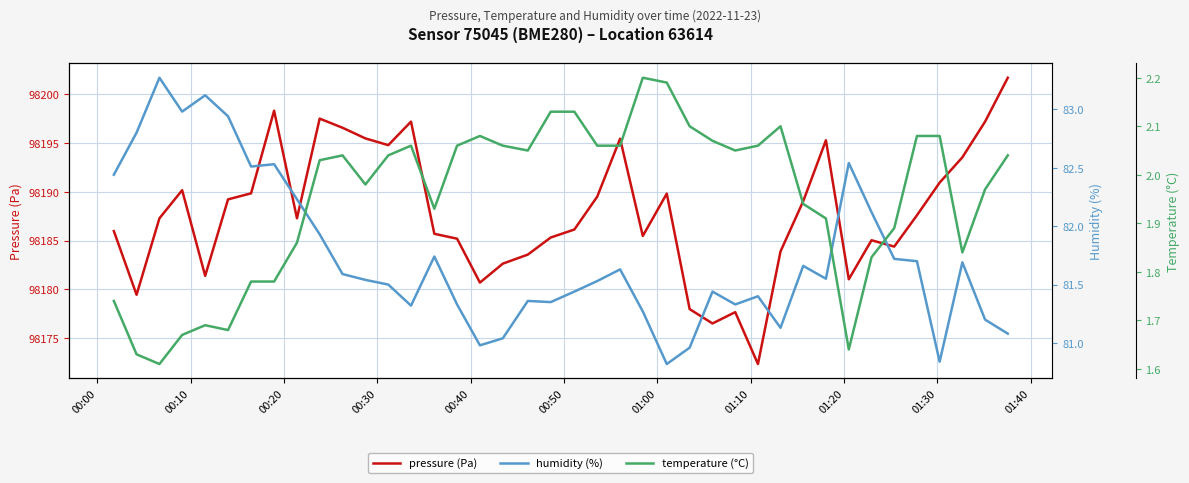

How many data points in temperature (°C) are less than 2?

18